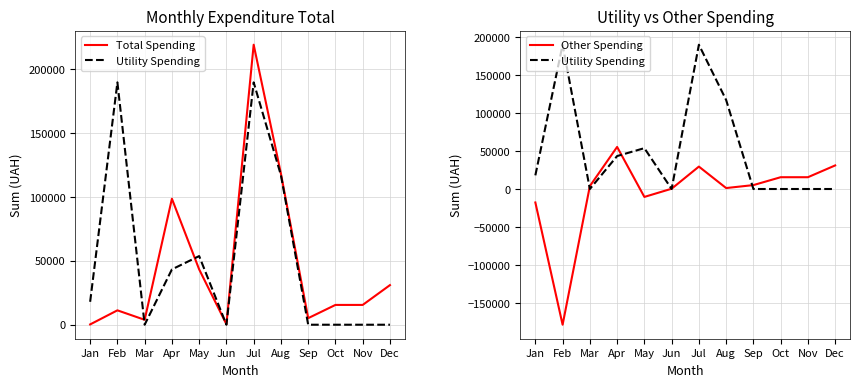

What is the difference between the Utility Spending values at Aug and May?

63293.2